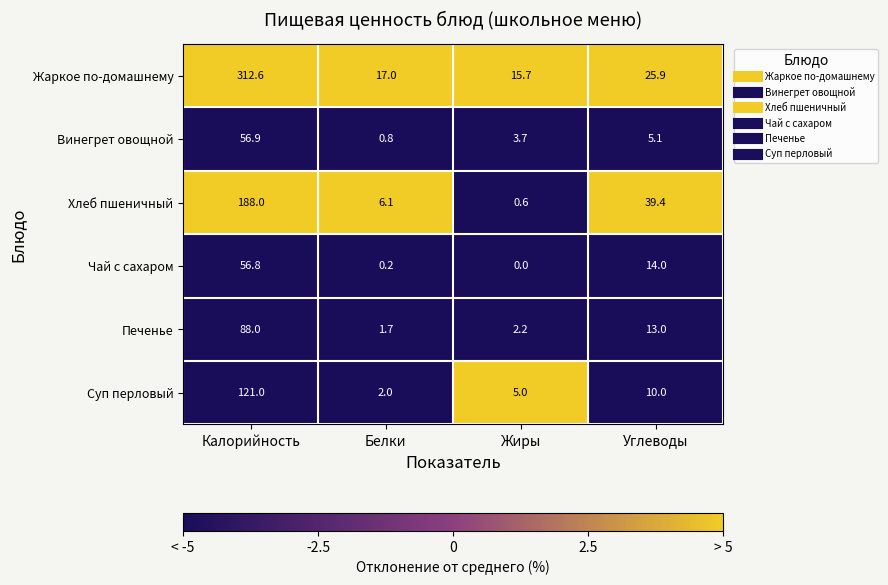

What value does the Винегрет овощной series have at Углеводы?

5.1